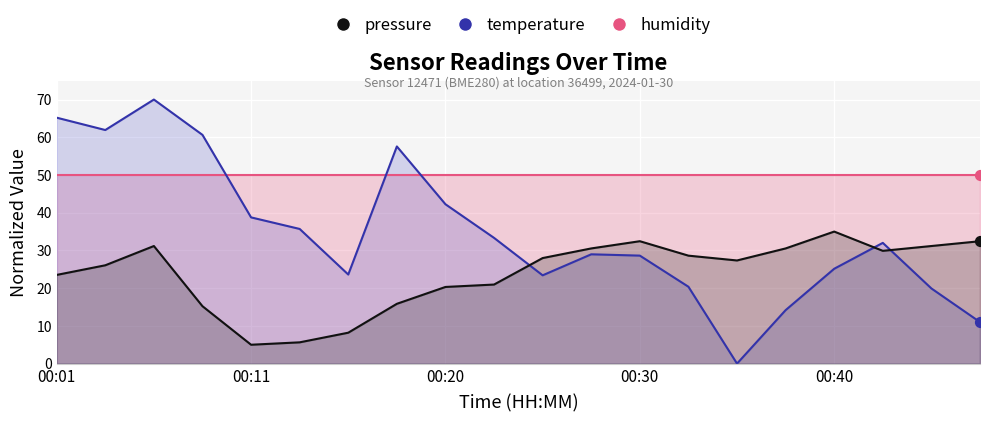

At which category is the sum across all series the highest?

00:06